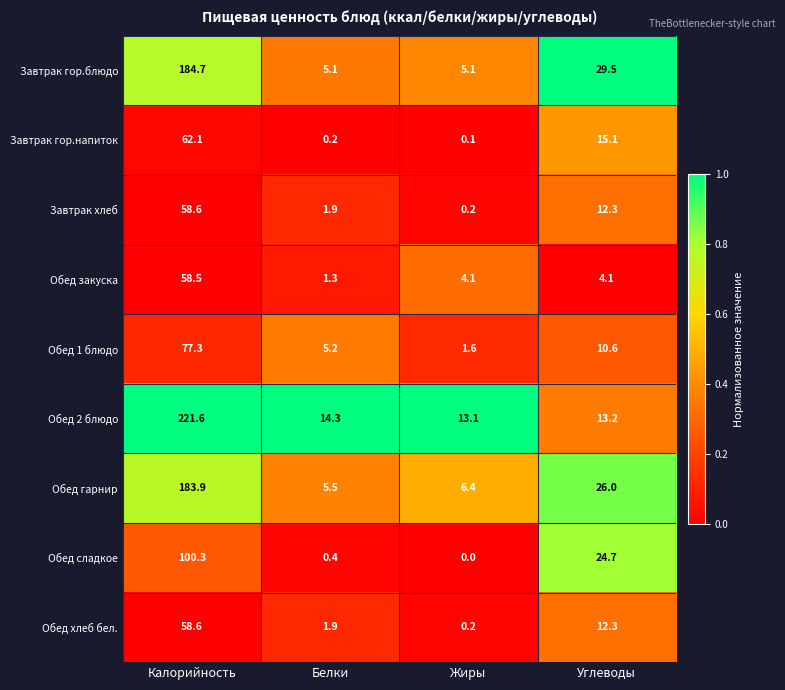

Which series has the largest total across all categories?

Обед 2 блюдо